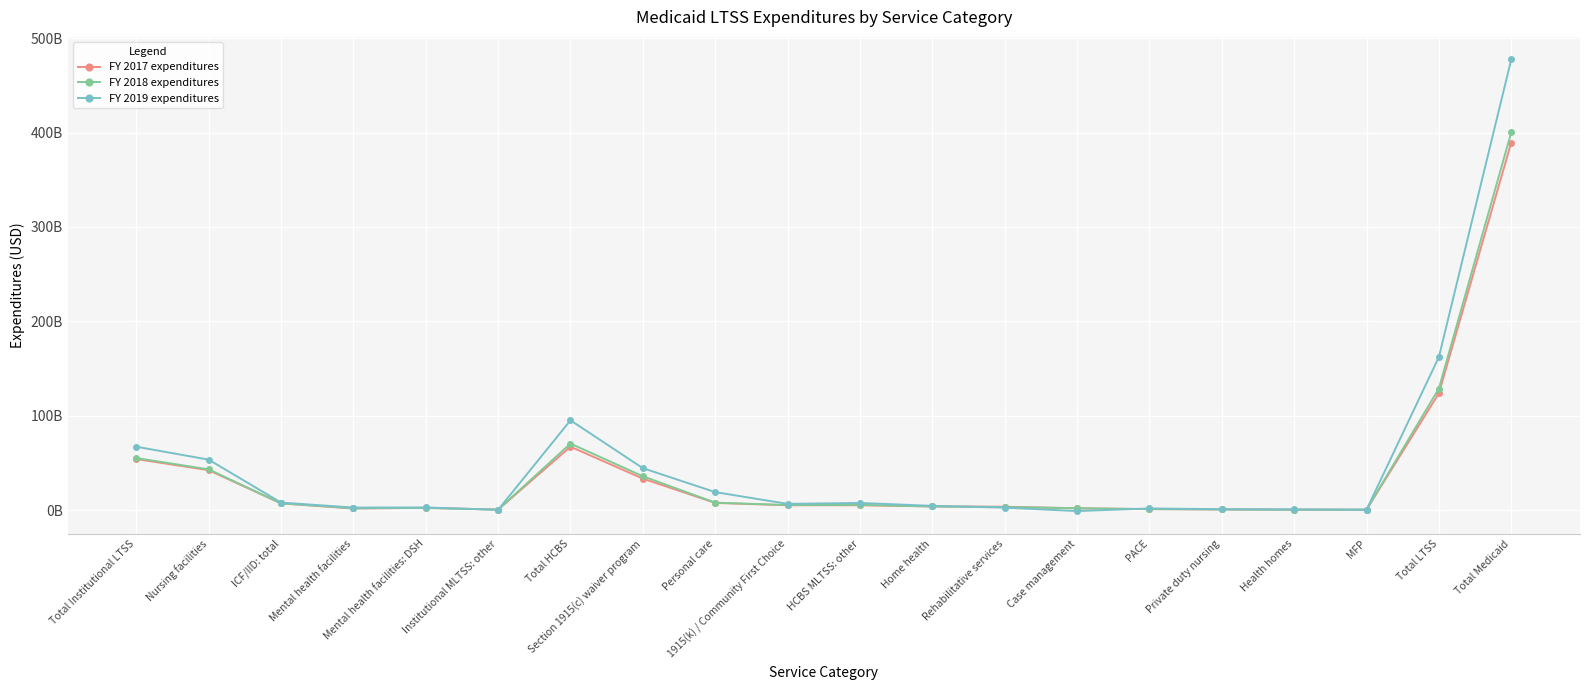

How many interior local peaks does the FY 2017 expenditures series have?

2